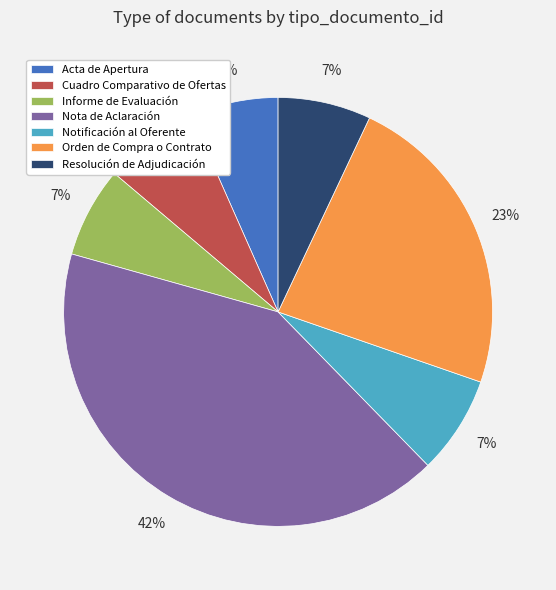

How many slices are in this pie chart?

7